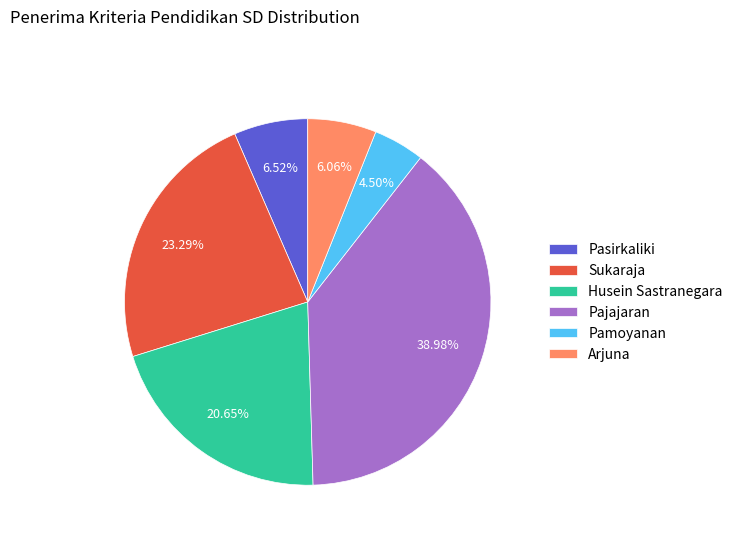

Is it true that Husein Sastranegara is 10% of the pie?

False